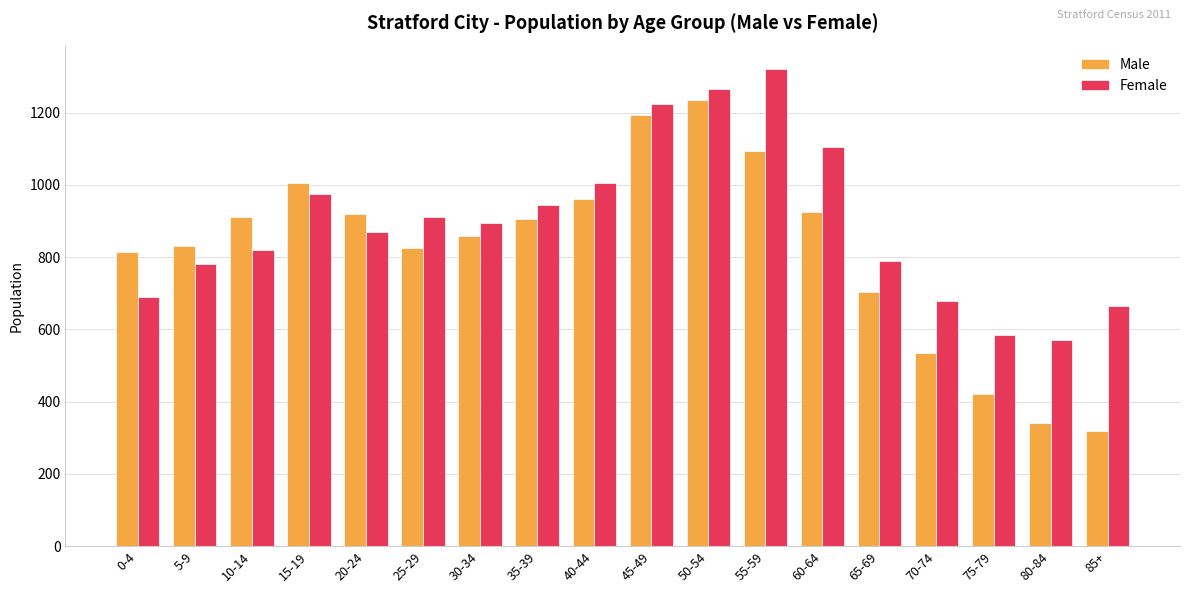

What is the spread (max minus min) of values at 15-19?

30